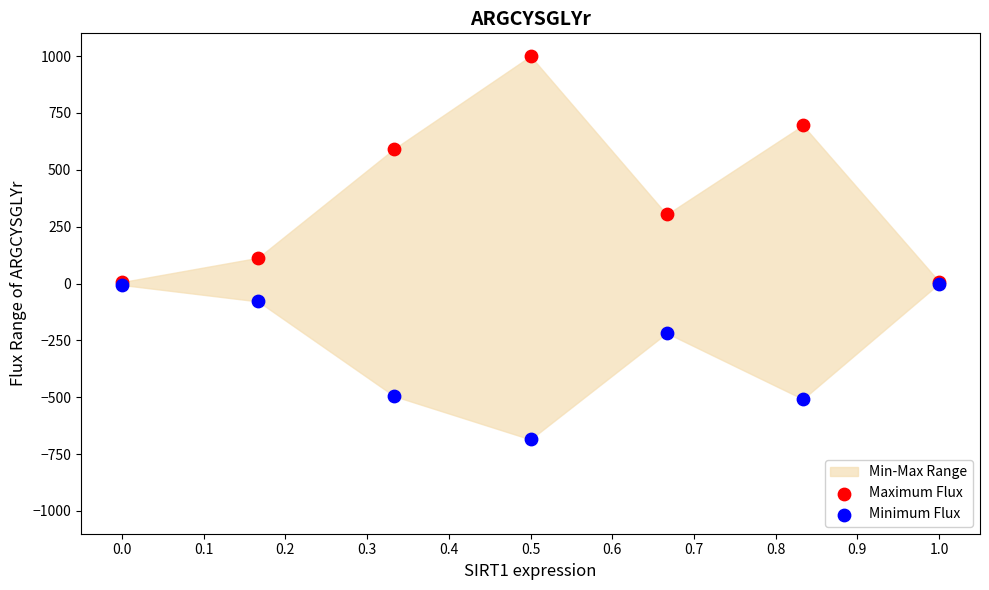

Which series has the widest spread of Y values?

Maximum Flux